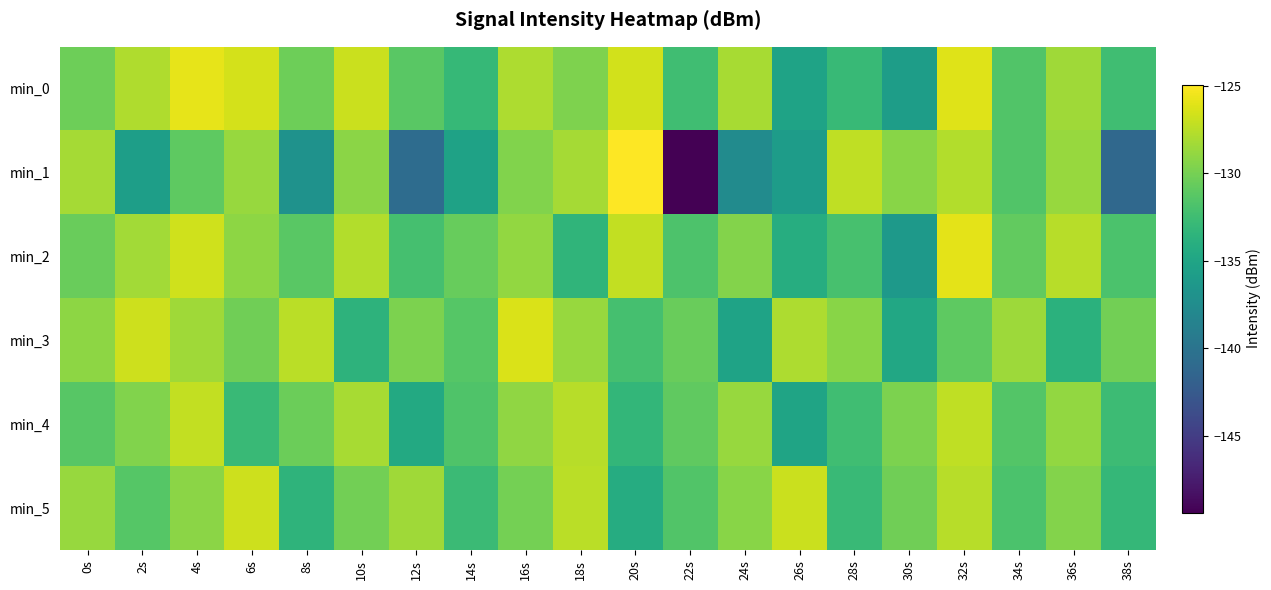

Count the number of data series in this chart.

6